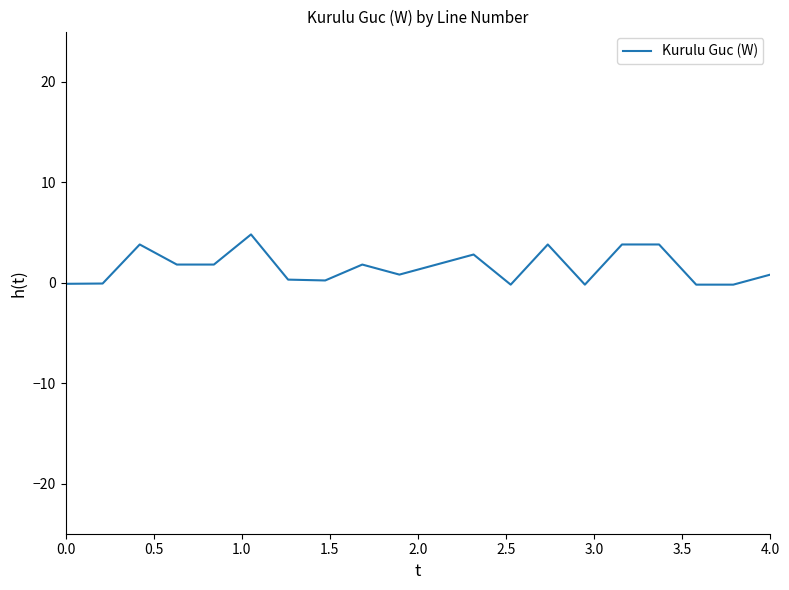

What is the greatest value displayed?

4.8